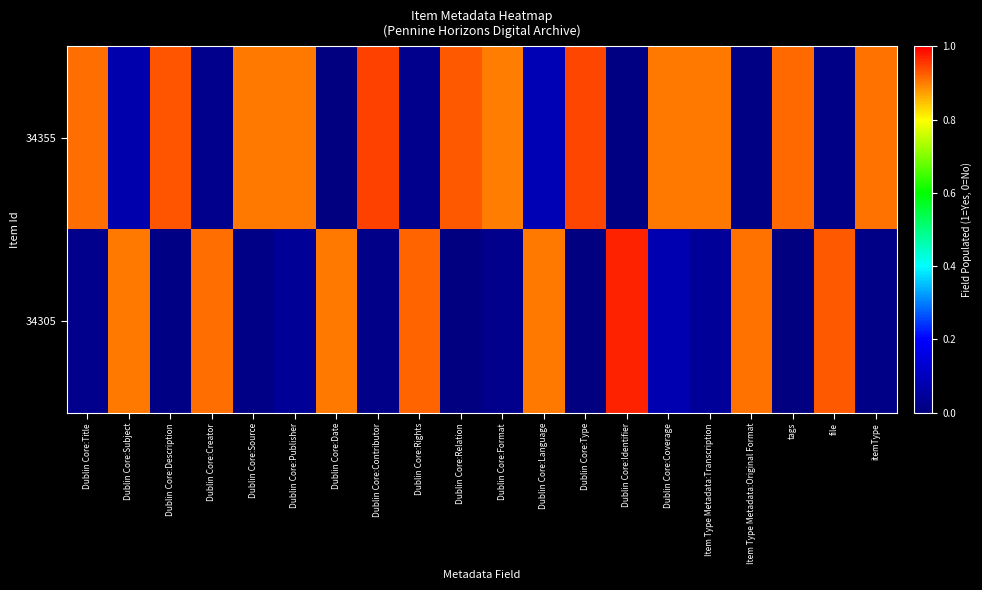

At Dublin Core:Publisher, list the series in order from smallest to largest.

34305, 34355